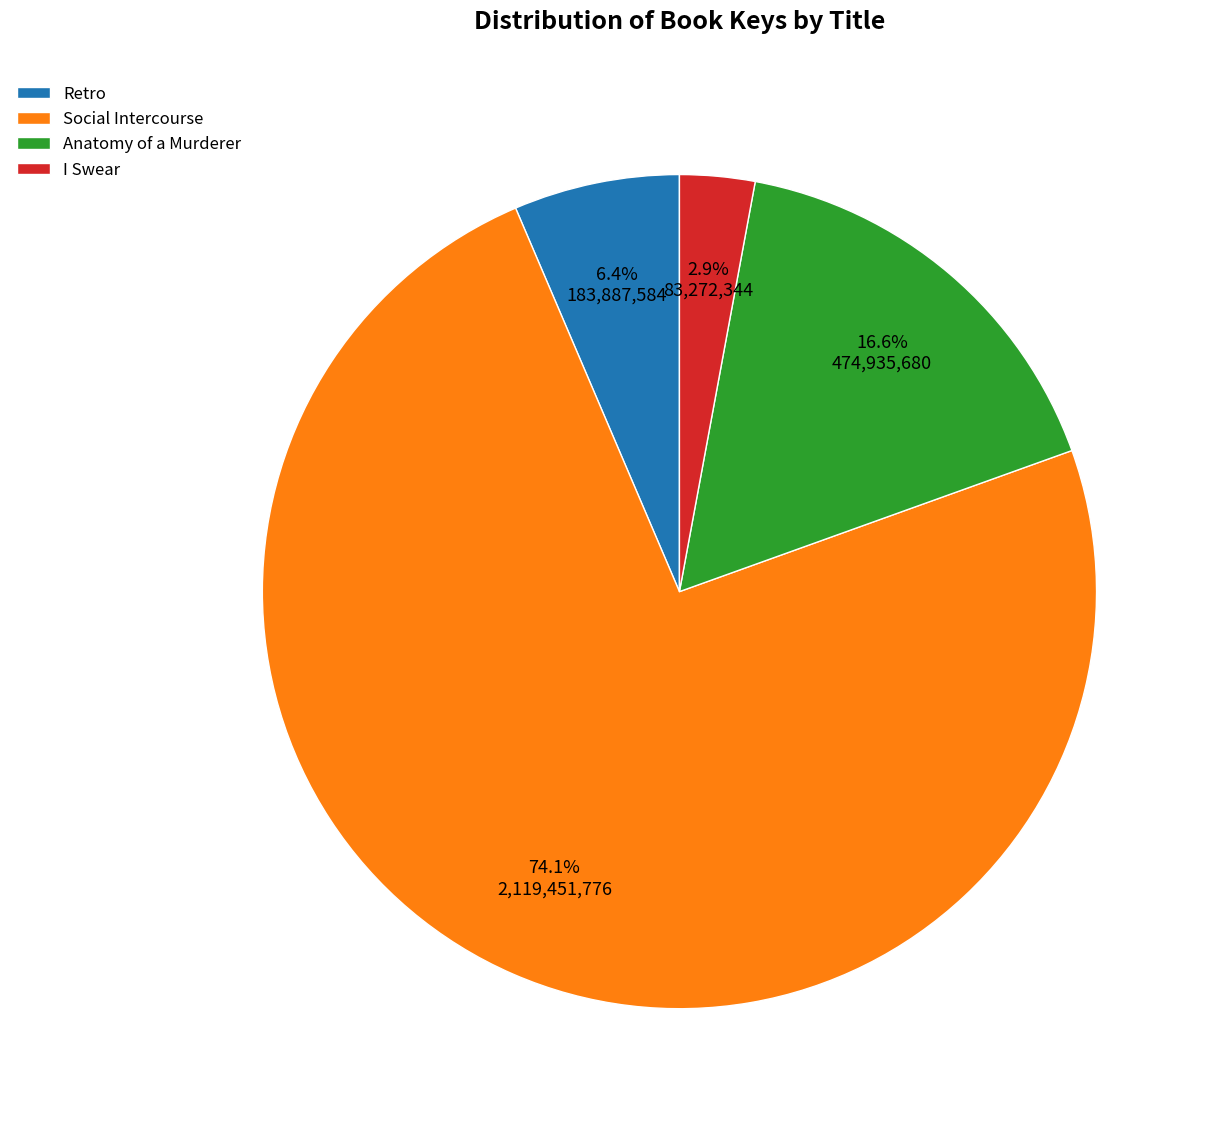

The Social Intercourse slice represents 80% of the pie. True or false?

False